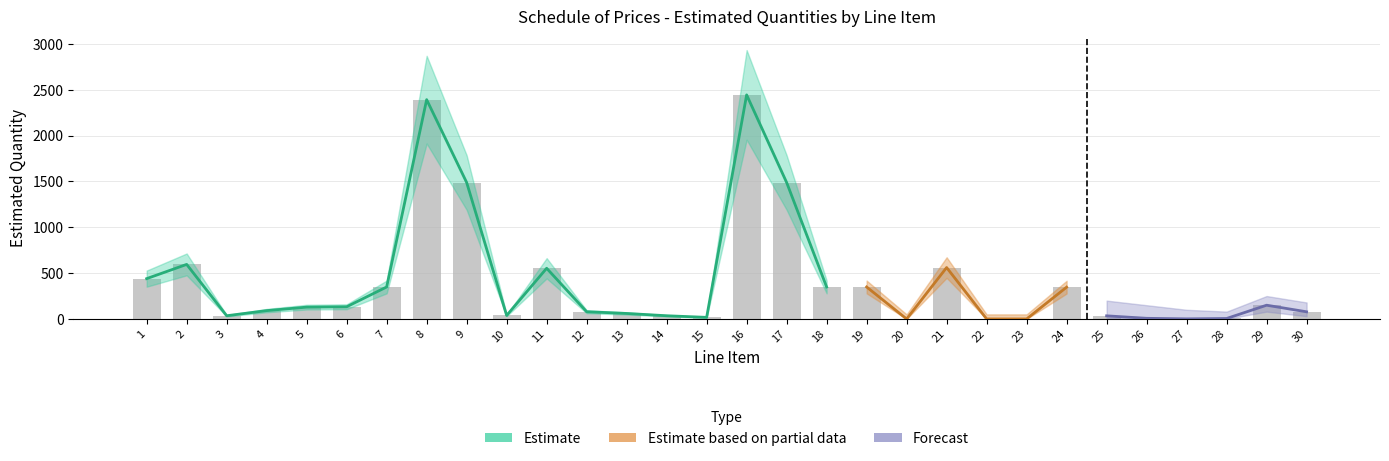

What is the value of the Estimate_lower bar at the 7th from the left?

279.2